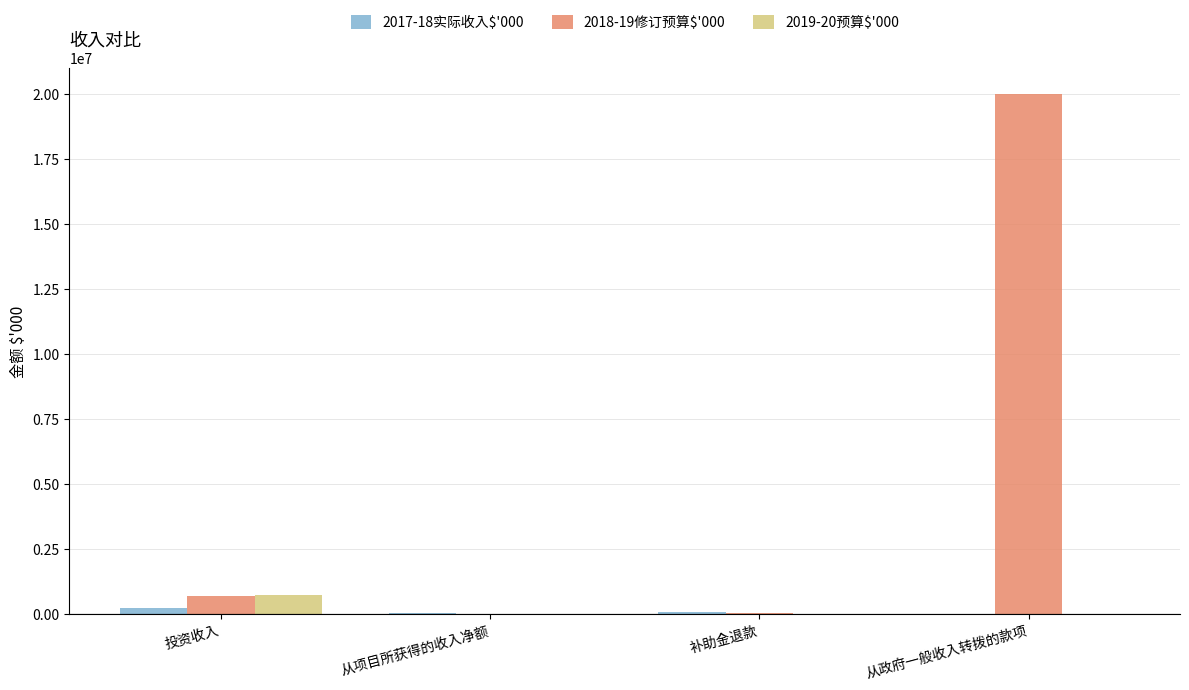

At which category does the chart reach its peak across all series?

从政府一般收入转拨的款项